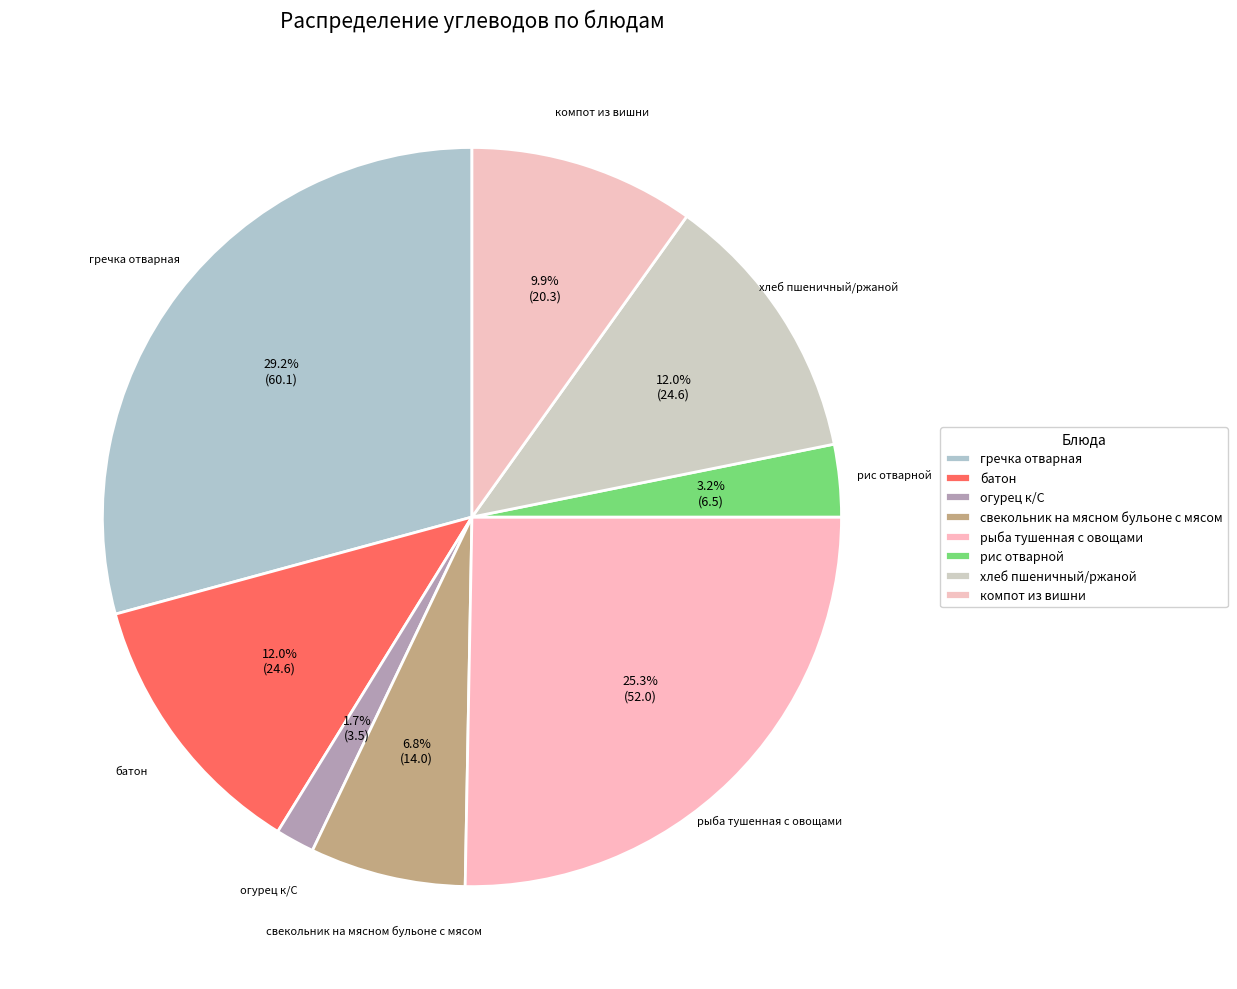

To the nearest percent, what percentage of the pie is гречка отварная?

29%